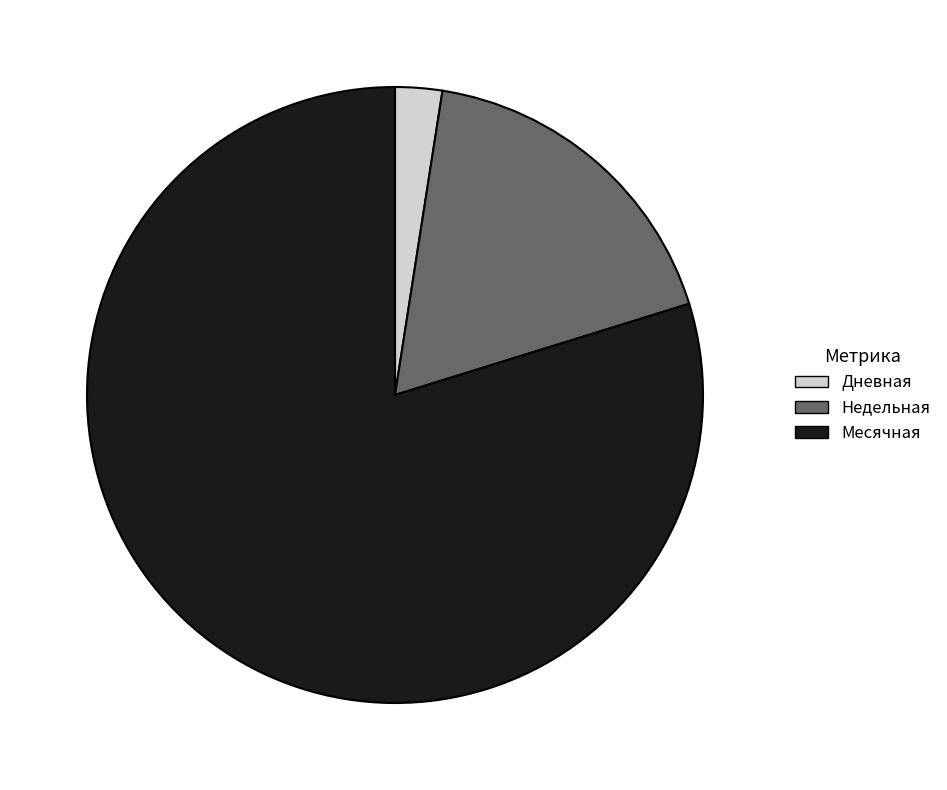

Combined, do Дневная and Месячная account for over 50%?

Yes